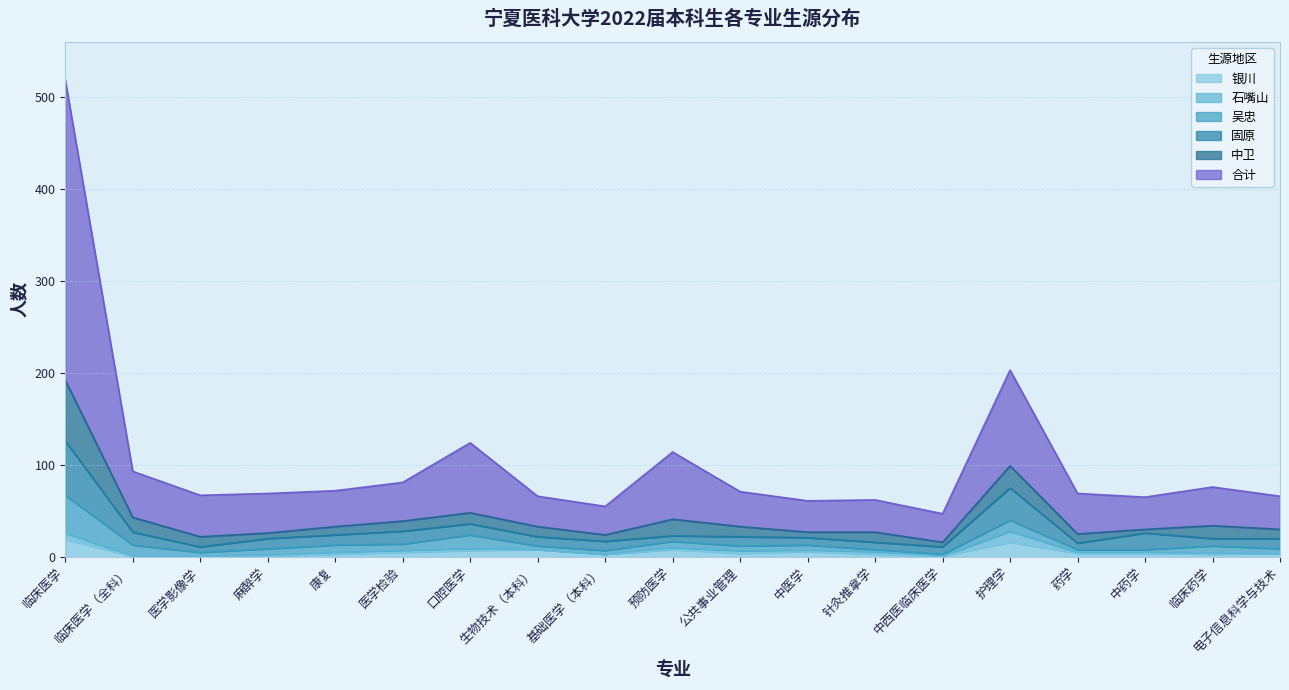

At which label does 固原 reach its minimum?

医学影像学